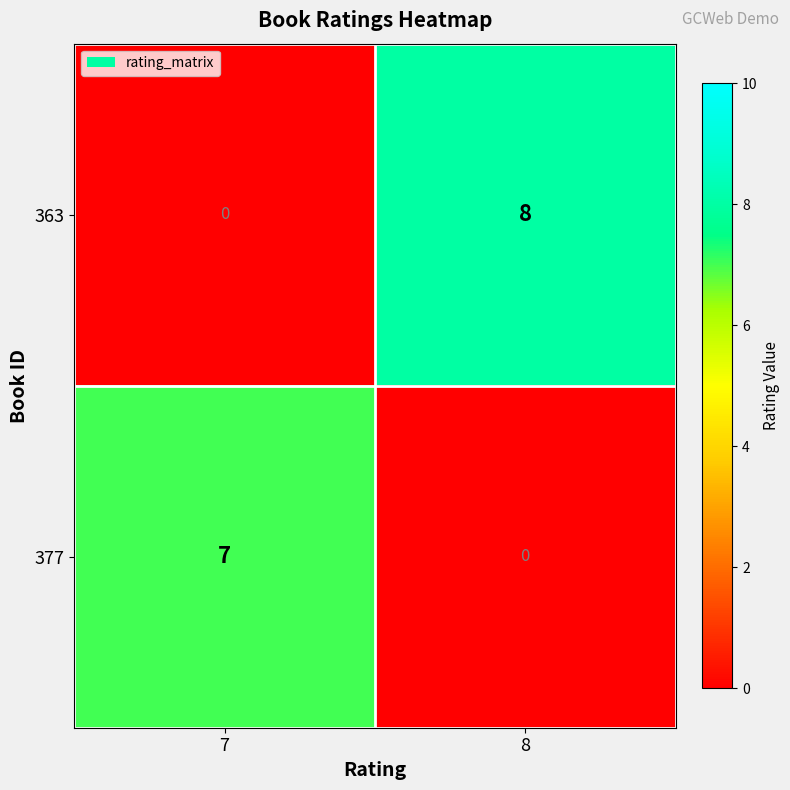

Where is 377 nearest to the value 3?

8